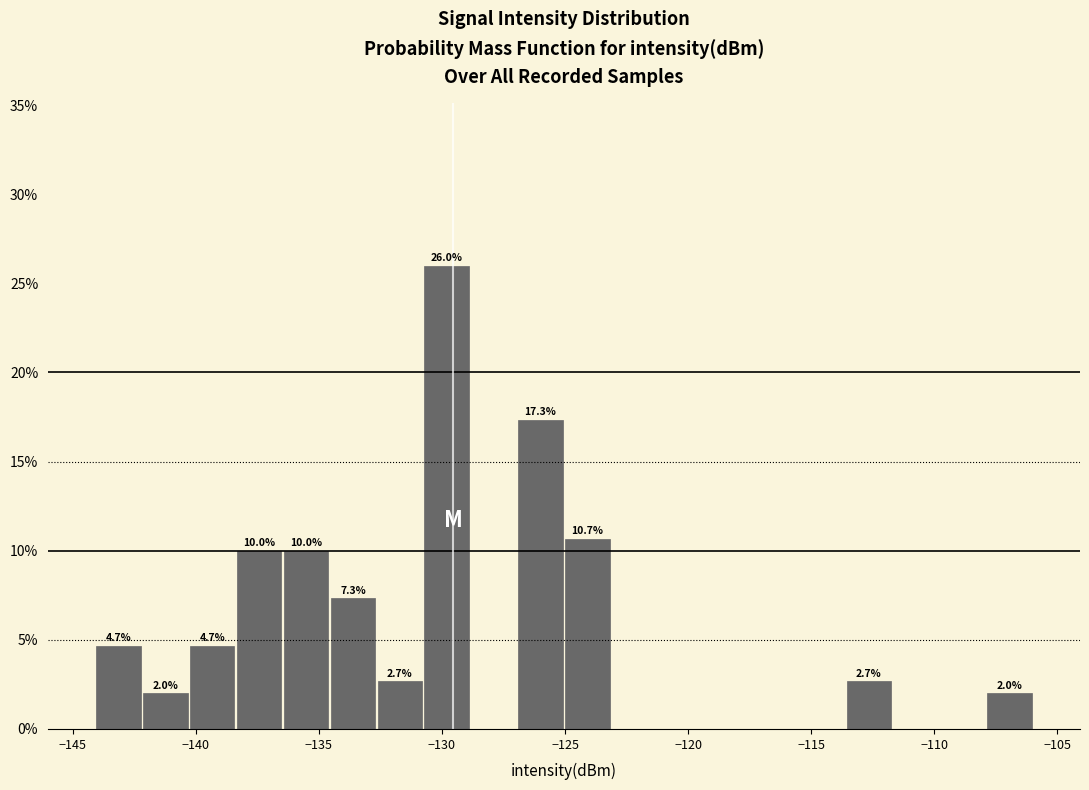

Around what value on the x-axis is the tallest bar? Give the approximate position of its centre, as read against the axis.

-130.0